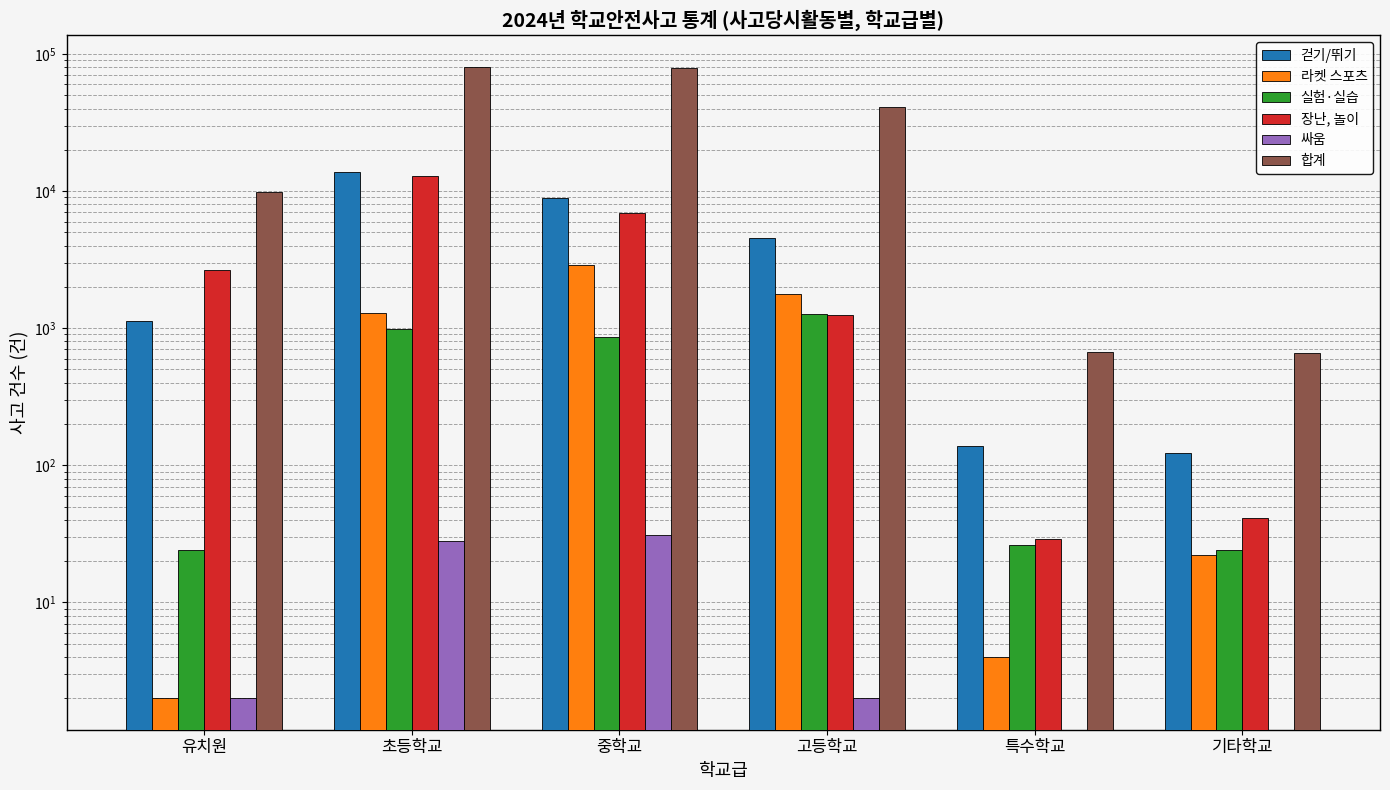

What is the difference between the maximum and minimum values in the 싸움 series?

31